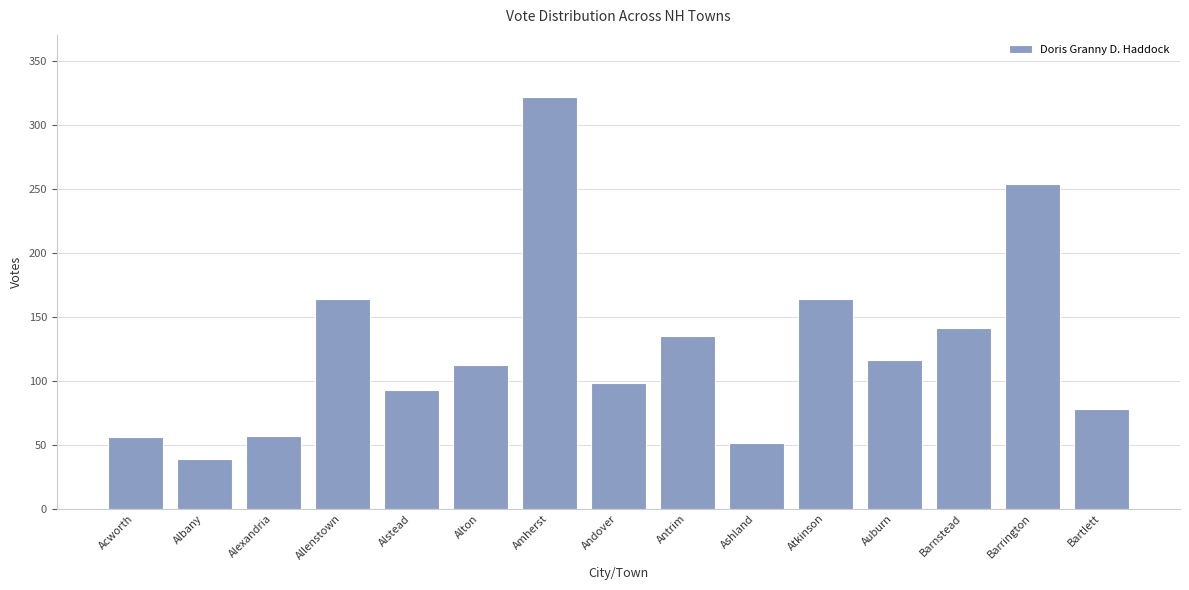

What is the change in value from Albany to Barnstead?

+102